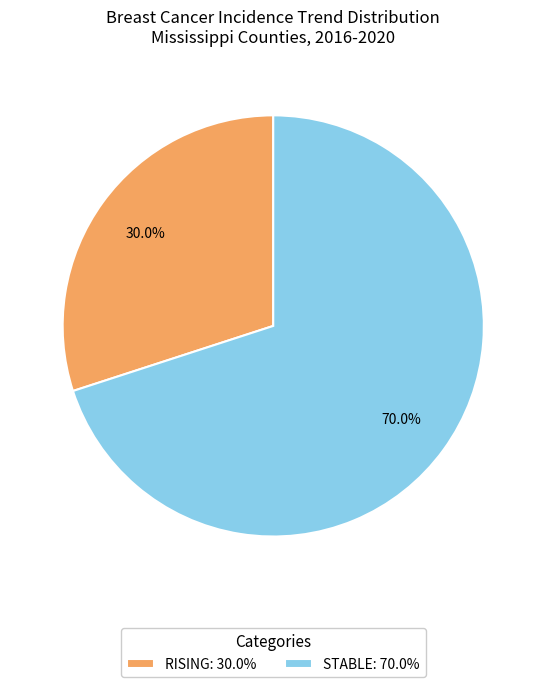

Which slice represents more than half of the pie?

STABLE: 70.0%